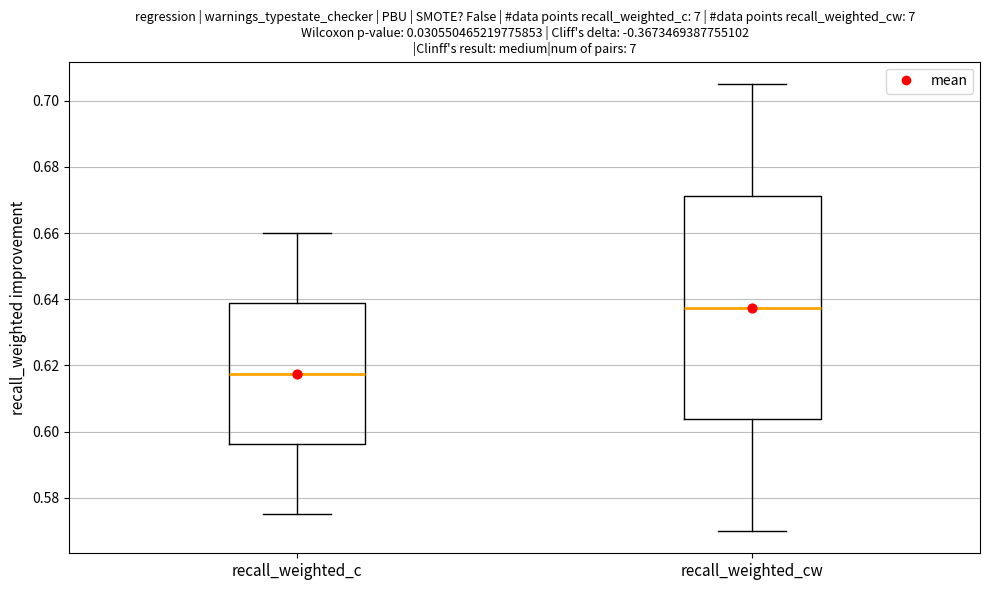

Where does the upper whisker of the box for recall_weighted_c end on the y-axis? The values are not printed on the chart, so give them approximately, as read against the axis.

0.660